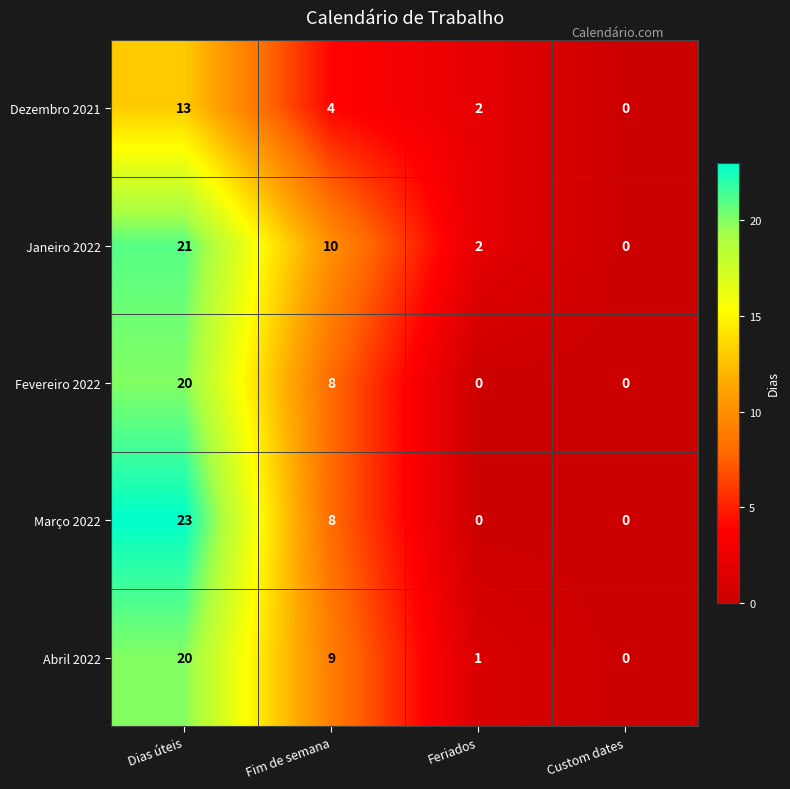

What is the approximate value of Abril 2022 at Fim de semana?

9